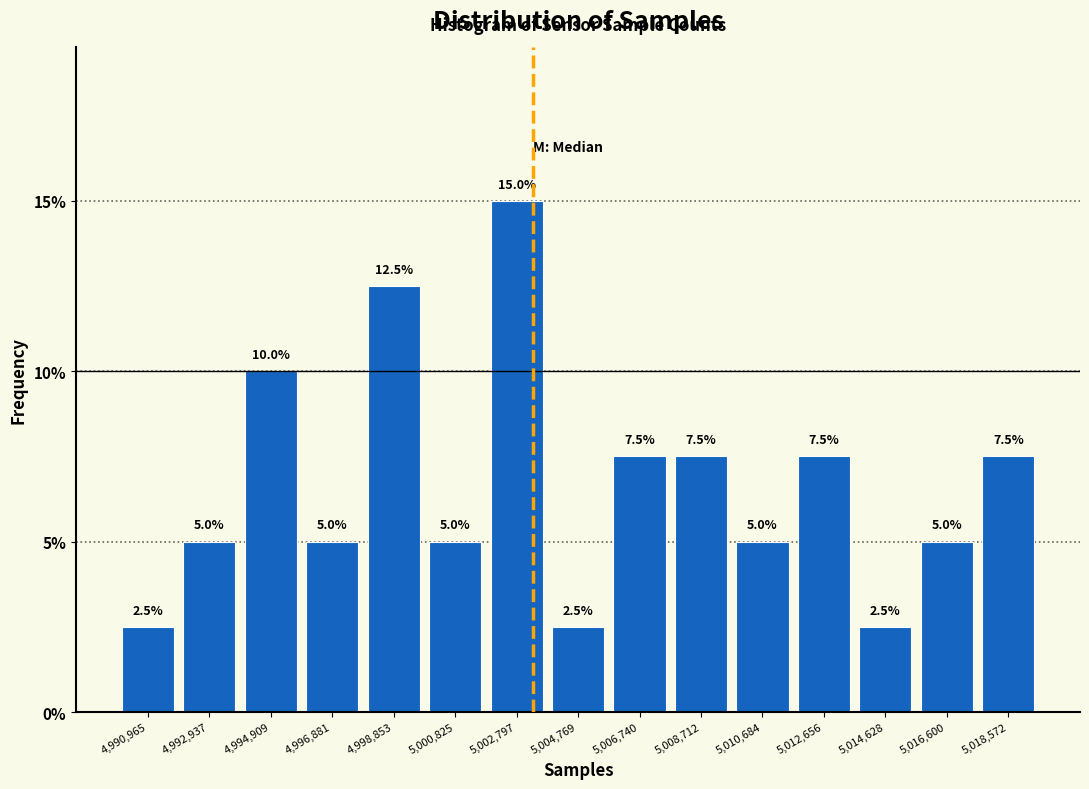

Reading left to right, transcribe this chart: for each bar, give the range it covers on the x-axis and its height. The bar edges are not printed on the chart, so give them approximately, as read against the axis.

4990000 to 4992000: 2.5
4992000 to 4994000: 5.0
4994000 to 4995800: 10.0
4995800 to 4997800: 5.0
4997800 to 4999800: 12.5
4999800 to 5001800: 5.0
5001800 to 5003800: 15.0
5003800 to 5005800: 2.5
5005800 to 5007800: 7.5
5007800 to 5009600: 7.5
5009600 to 5011600: 5.0
5011600 to 5013600: 7.5
5013600 to 5015600: 2.5
5015600 to 5017600: 5.0
5017600 to 5019600: 7.5